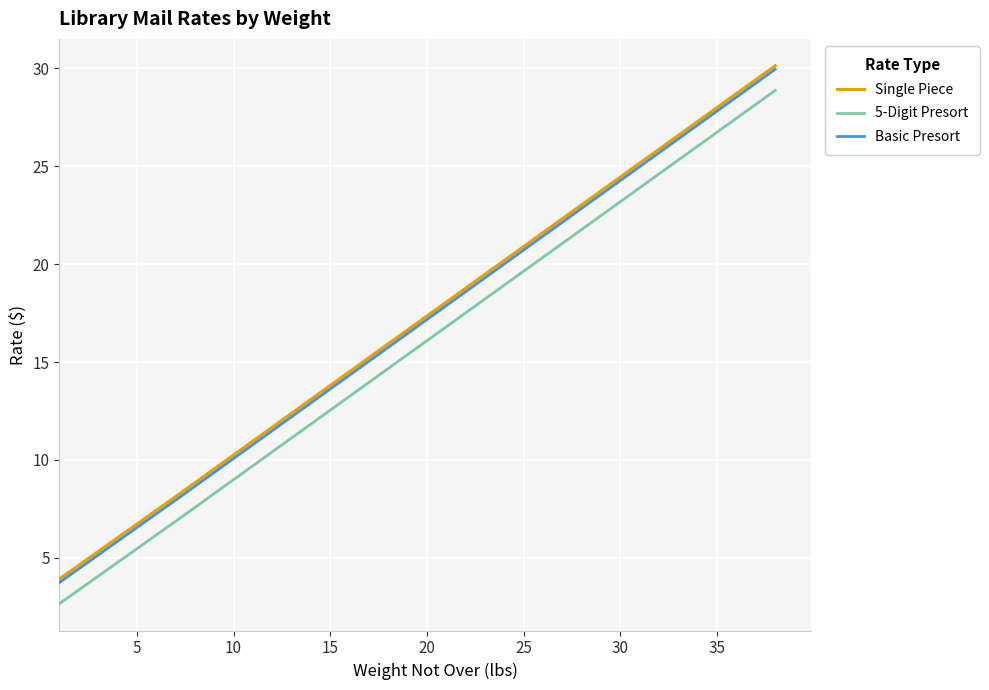

True or false: Single Piece and 5-Digit Presort intersect in this chart.

False